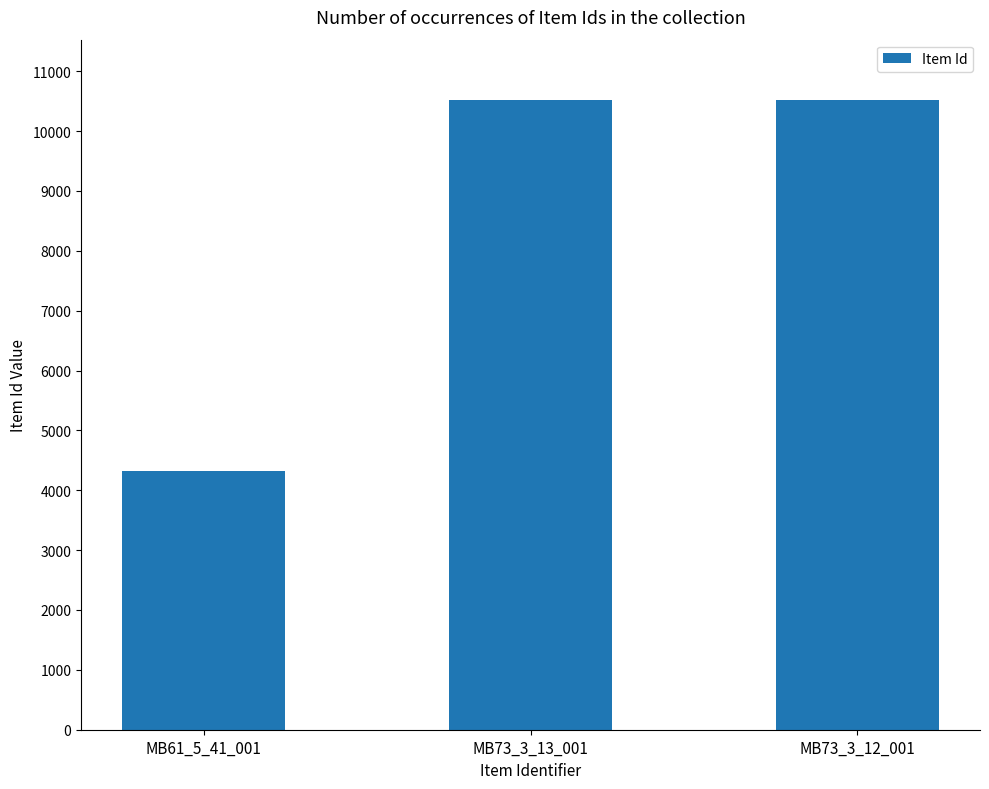

What is the approximate value at MB73_3_13_001?

10527